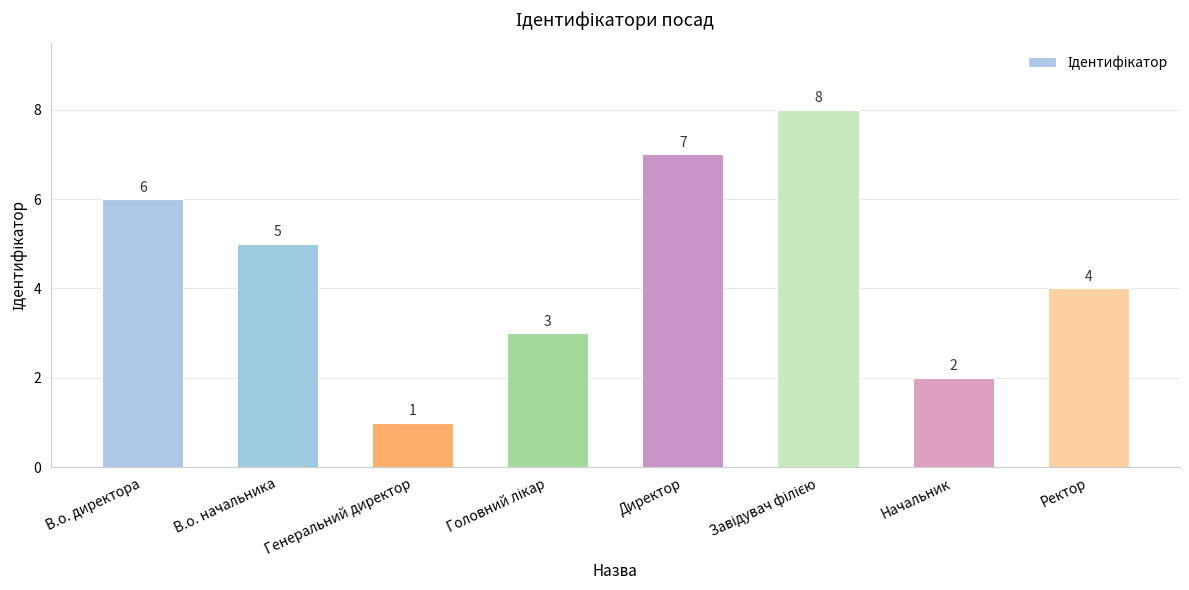

How many data points does each series have?

8